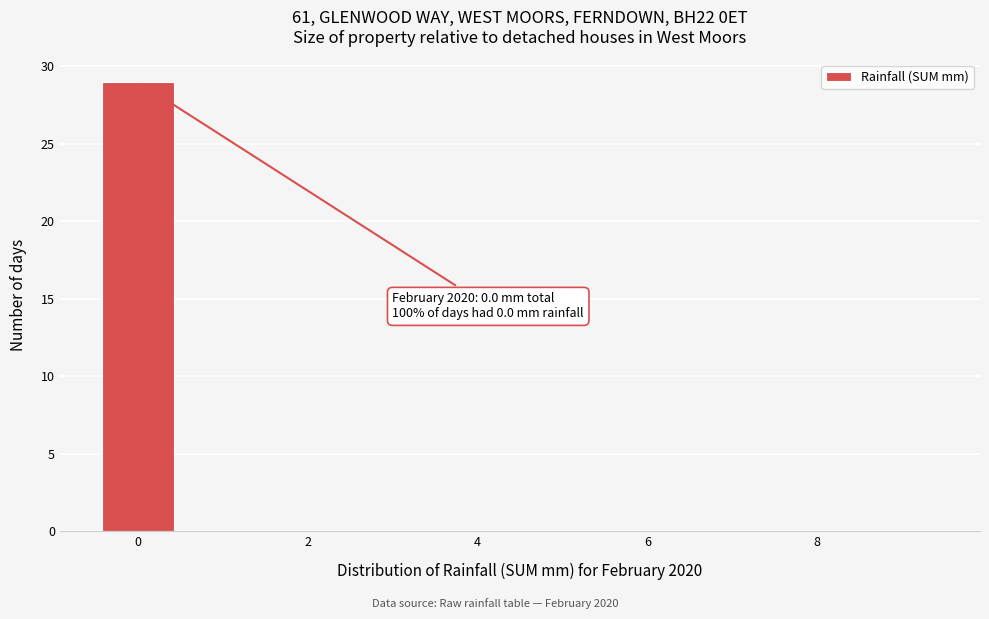

Which range on the x-axis has the tallest bar?

-0.5 to 0.5